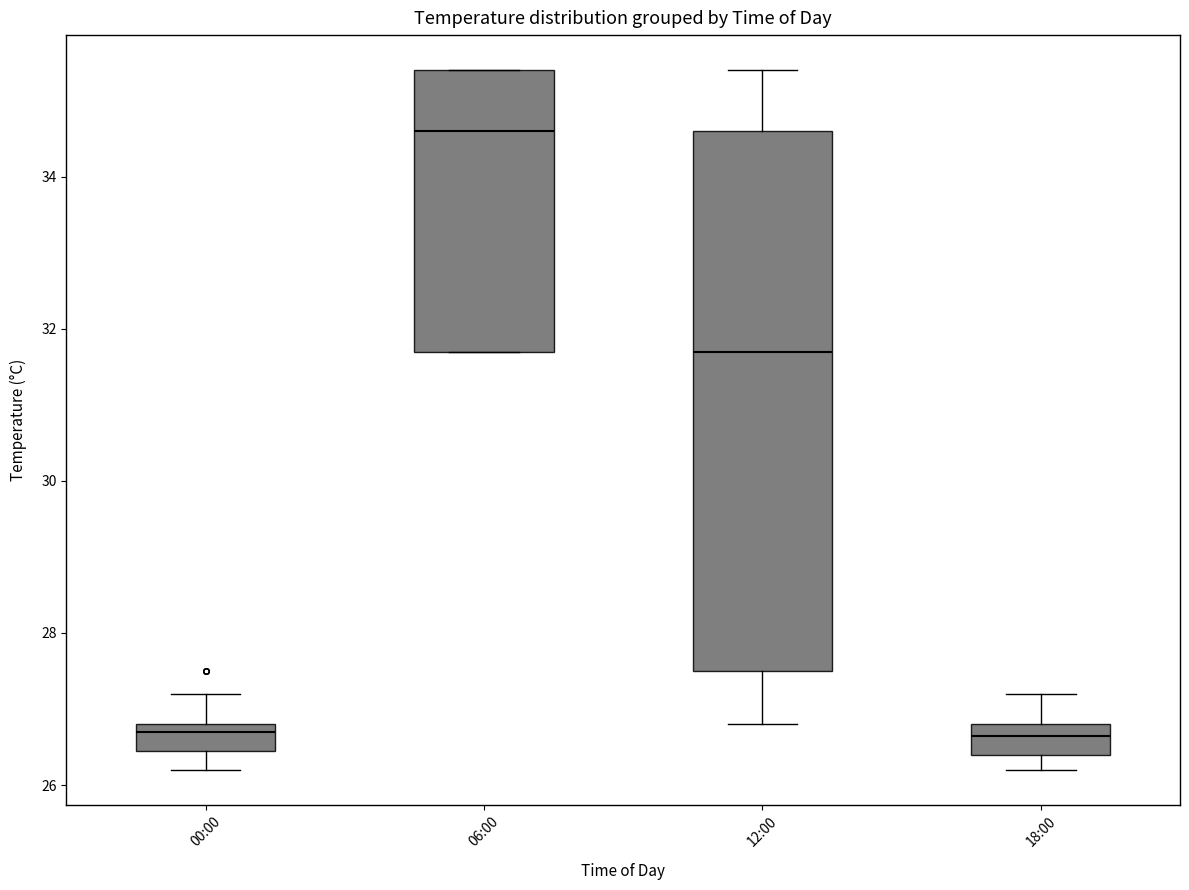

Reading left to right, transcribe this box plot: for each box, give where its median line is, the range the box spans, and where its two whiskers end, as read against the y-axis. The values are not printed on the chart, so give them approximately, as read against the axis.

00:00: median 26.8 (just below the box's upper edge), box 26.4 to 26.8, whiskers 26.2 to 27.2
06:00: median 34.6, box 31.8 to 35.4, whiskers 31.8 to 35.4
12:00: median 31.8, box 27.6 to 34.6, whiskers 26.8 to 35.4
18:00: median 26.6, box 26.4 to 26.8, whiskers 26.2 to 27.2